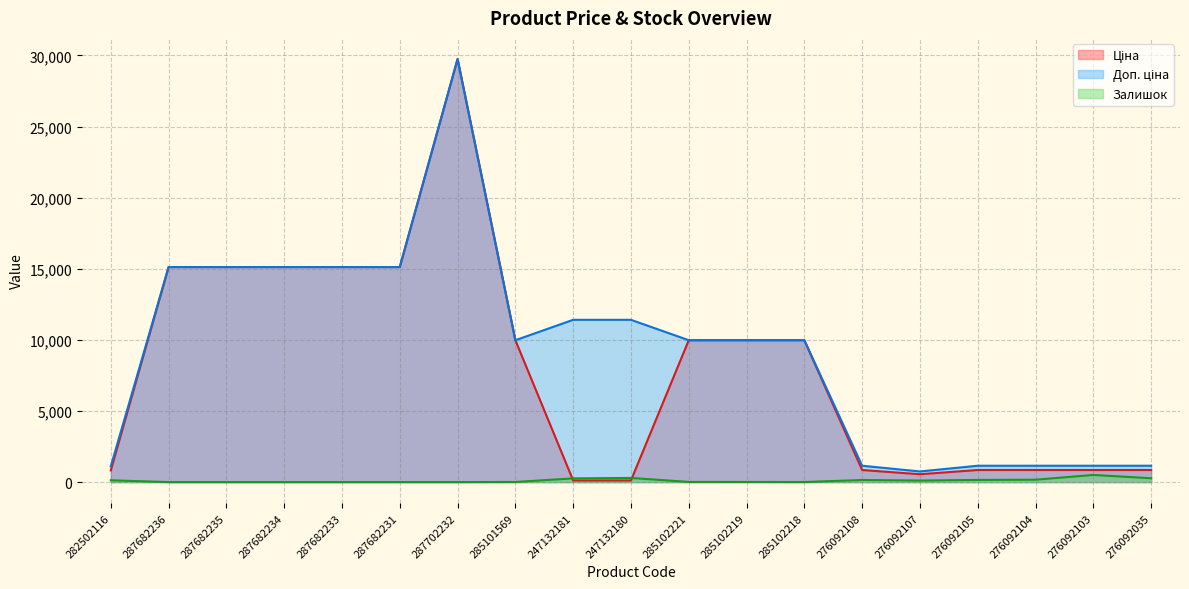

The value of Залишок at 287682234 is 0.0. True or false?

True